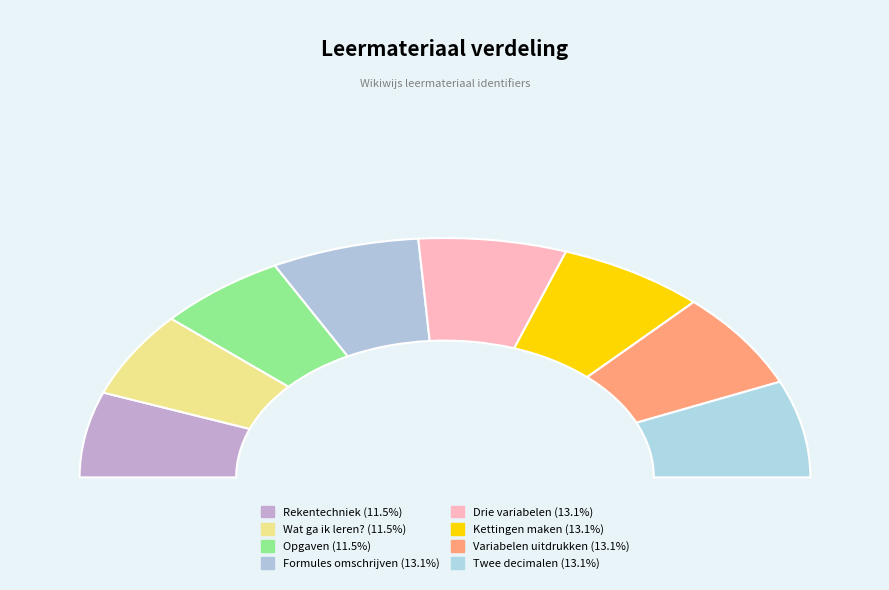

Is it true that Formules omschrijven is 3% of the pie?

False